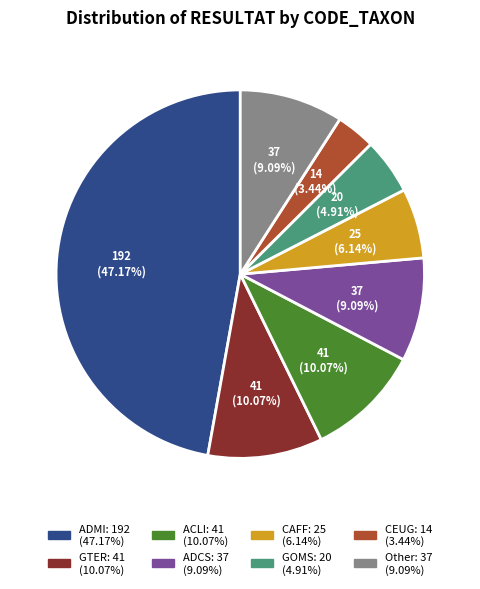

Does any single category account for the majority?

No